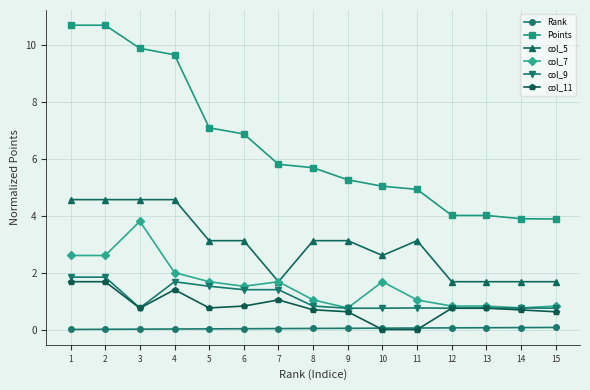

How many data points does each series have?

15